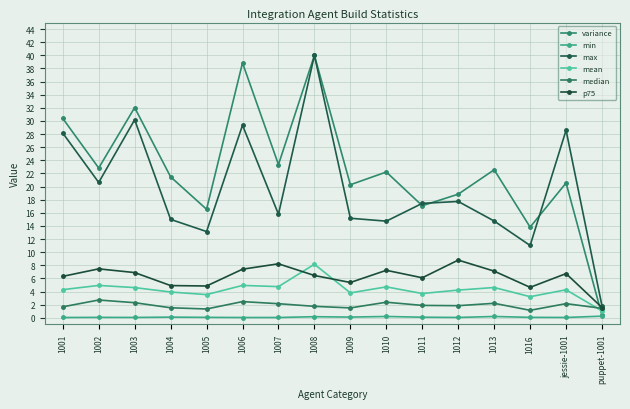

What are all the series names shown in the legend?

variance, min, max, mean, median, p75